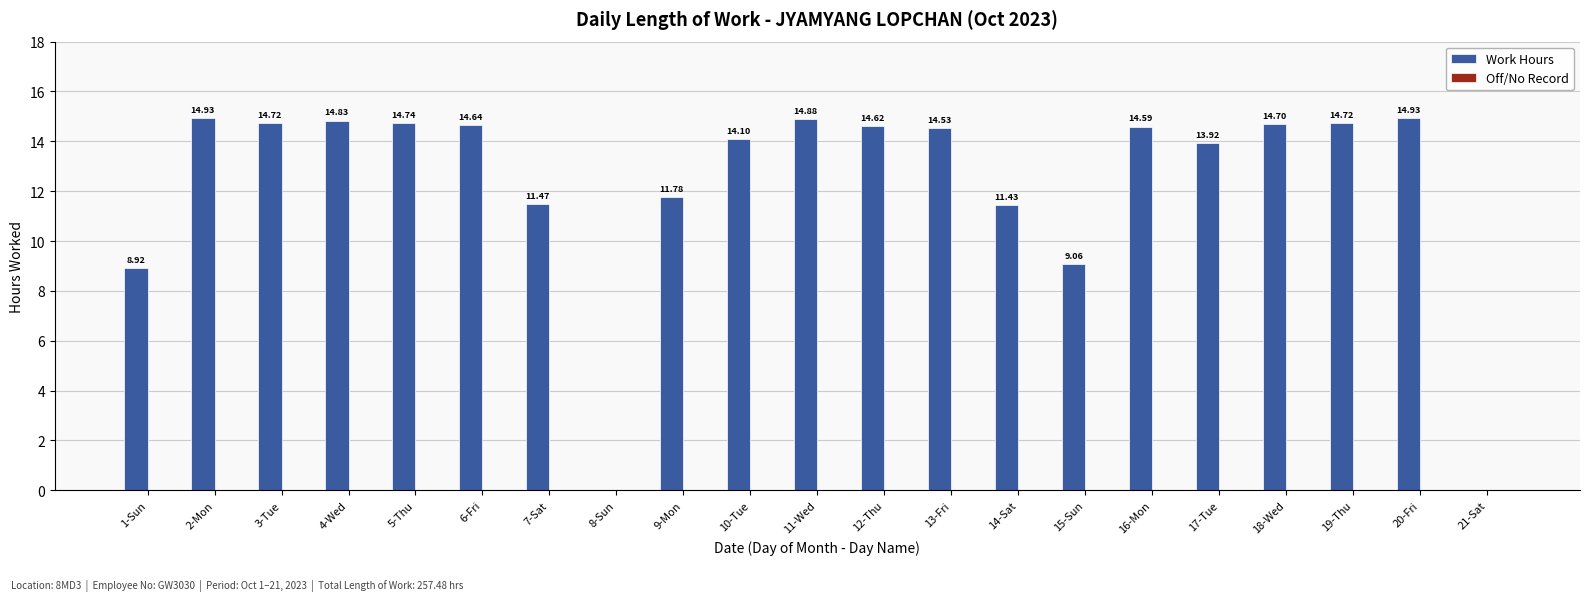

Approximately how many times larger is the value at 17-Tue compared to 5-Thu?

0.9